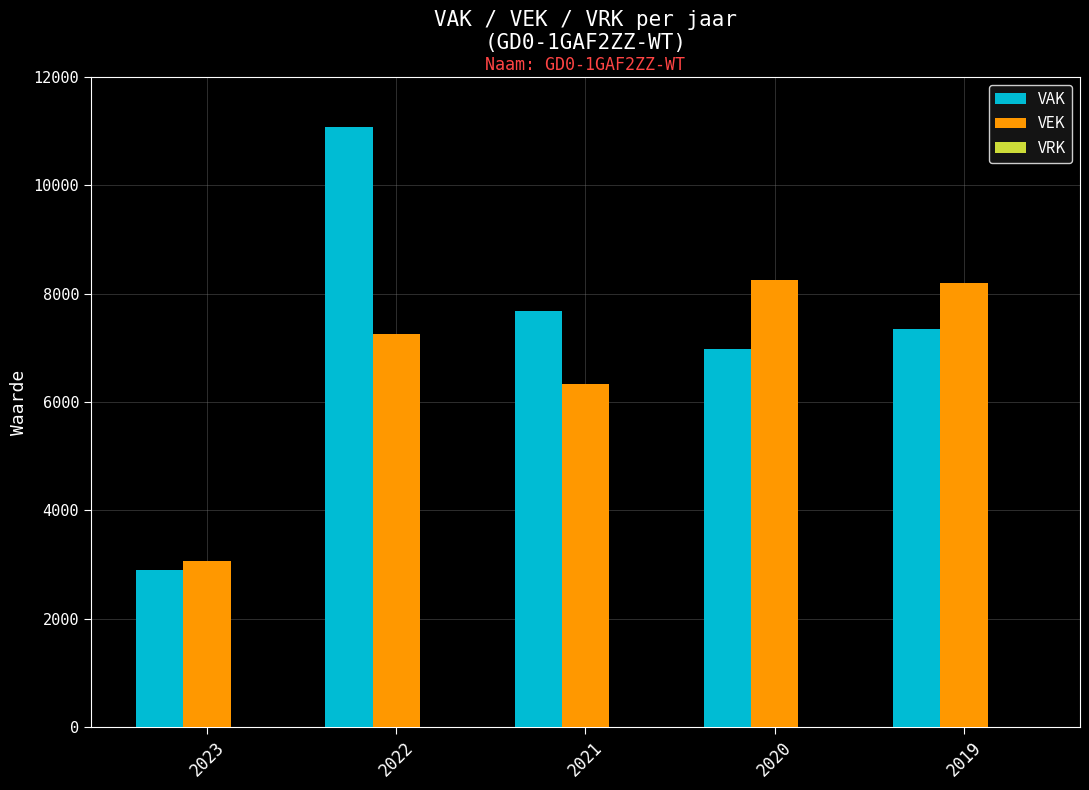

Which category has the highest value across all series?

2022